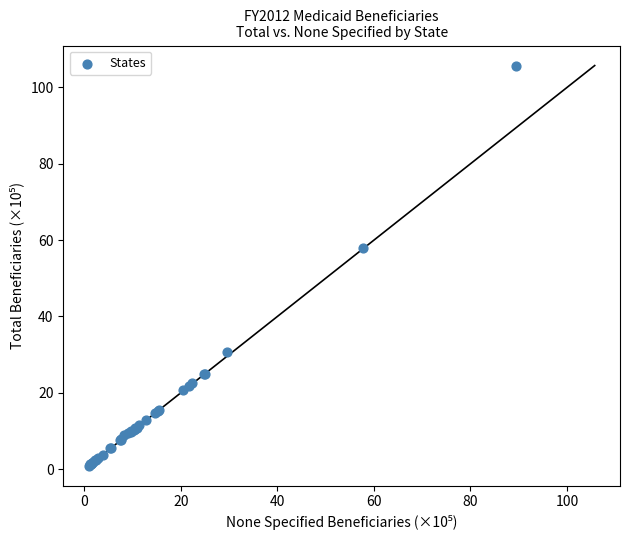

What Y value in the scatter plot is closest to 53?

58.0